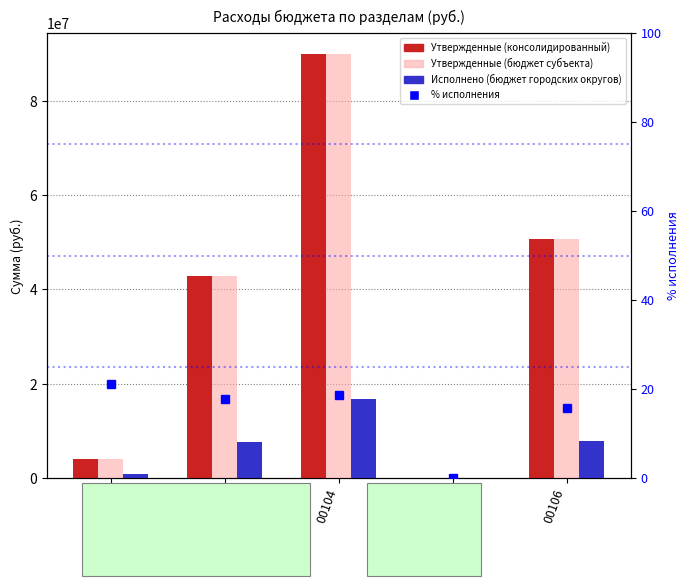

Does the chart contain stacked bars?

No